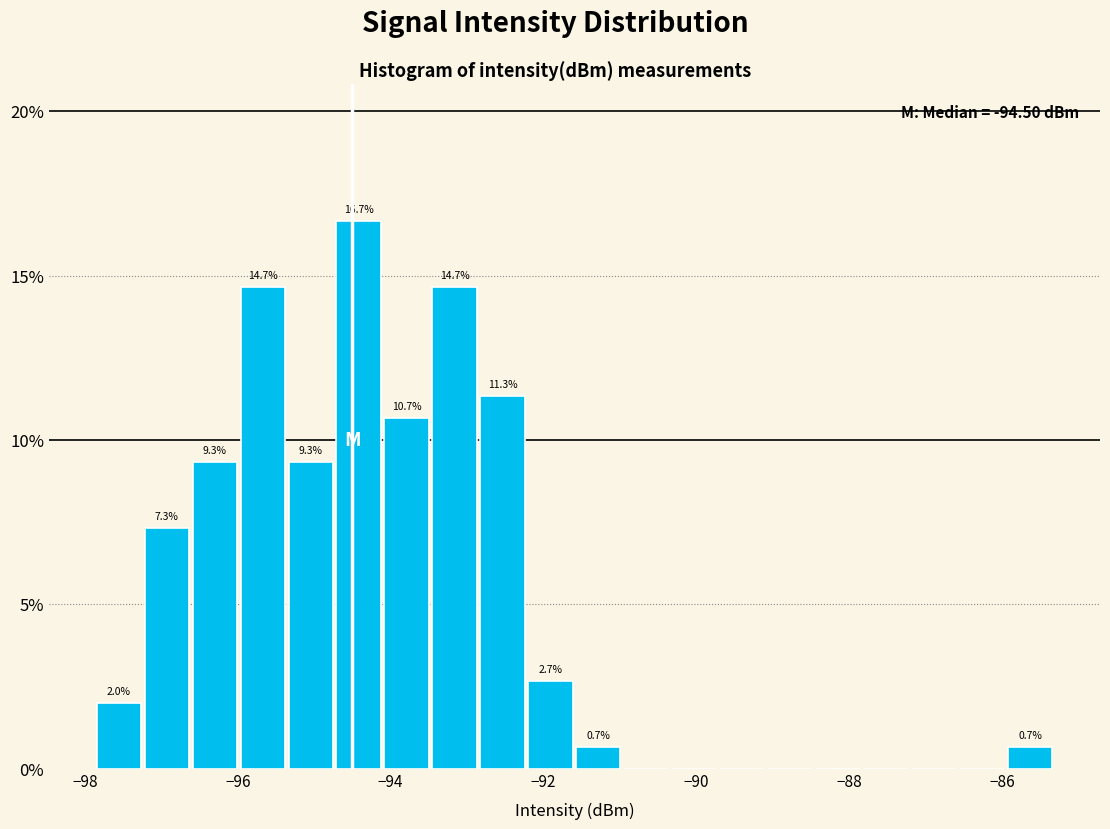

Around what value on the x-axis is the tallest bar? Give the approximate position of its centre, as read against the axis.

-94.4